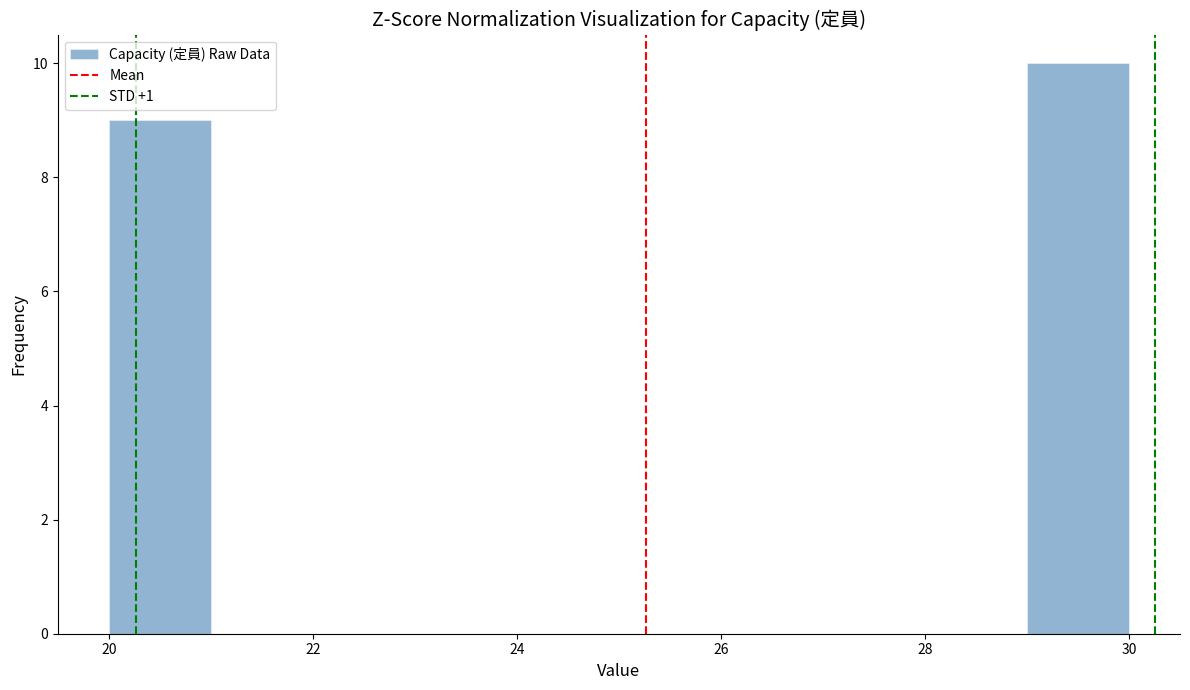

Reading left to right, list every bar in this chart as the range it spans on the x-axis followed by its height. The values are not printed on the chart, so give them approximately, as read against the axis.

20 to 21: 9
21 to 22: 0
22 to 23: 0
23 to 24: 0
24 to 25: 0
25 to 26: 0
26 to 27: 0
27 to 28: 0
28 to 29: 0
29 to 30: 10